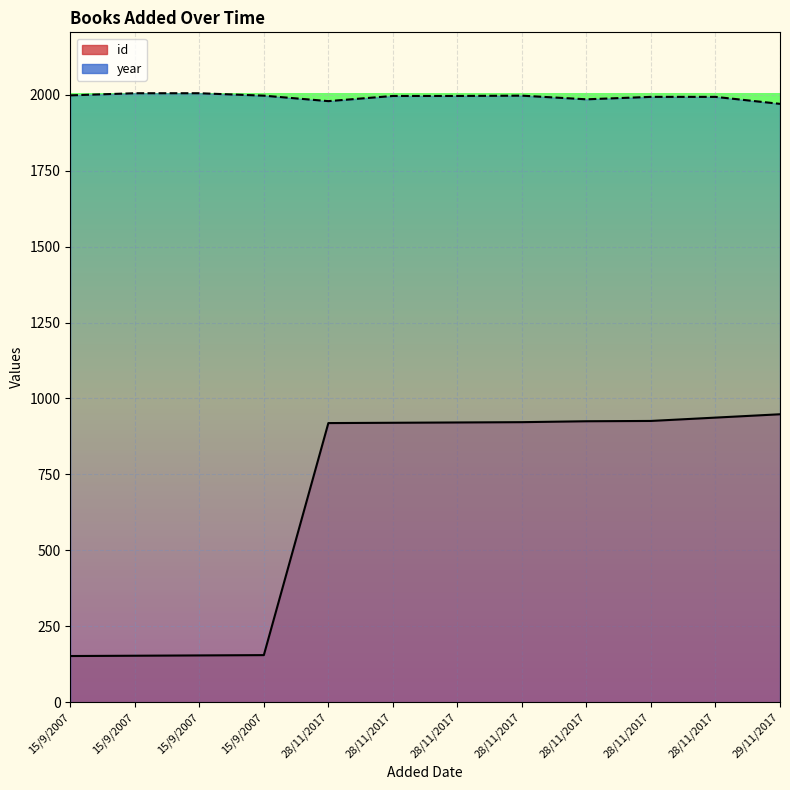

At which category is the sum across all series the highest?

28/11/2017